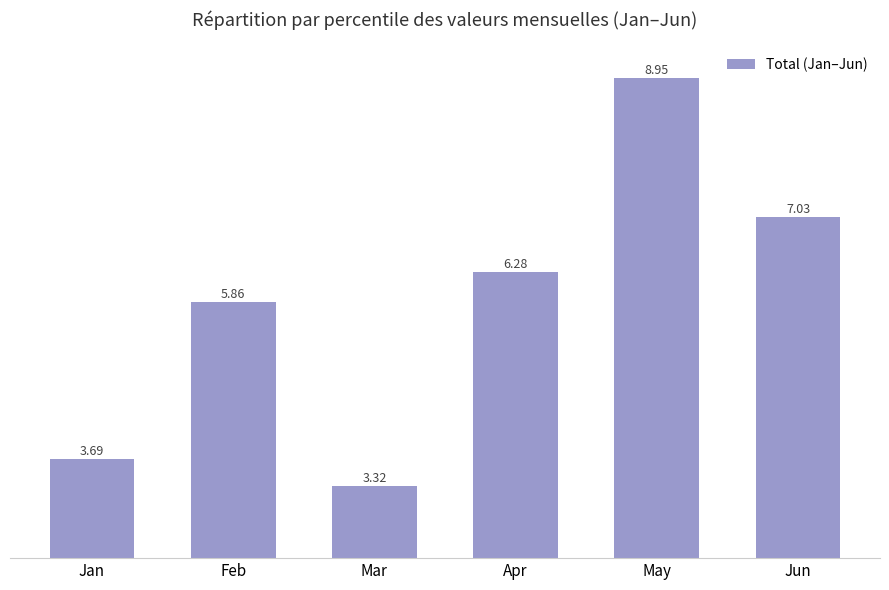

What is the sum of the values at Mar and Apr?

9.6